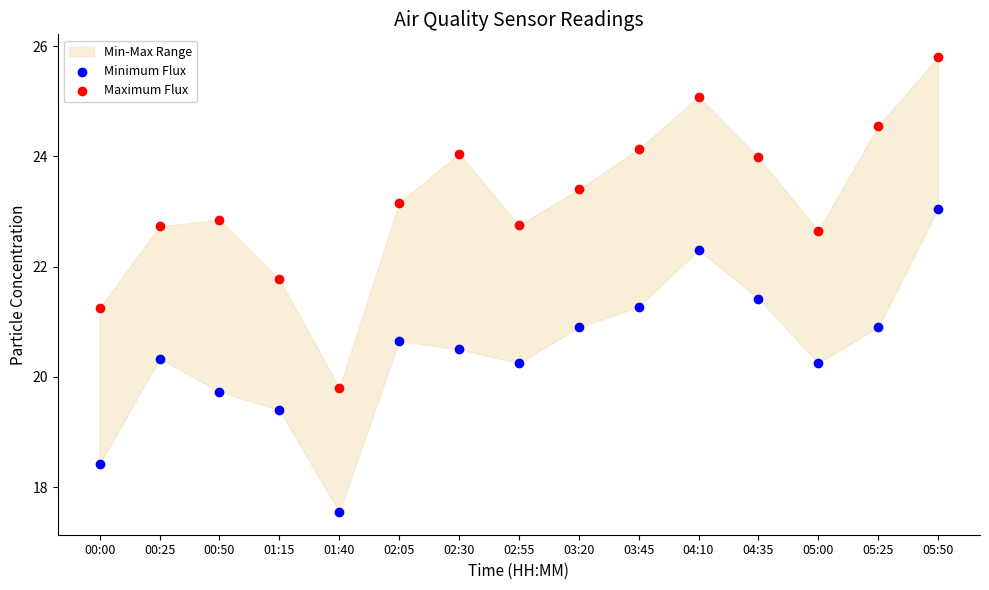

Which series contains the highest Y value?

Maximum Flux